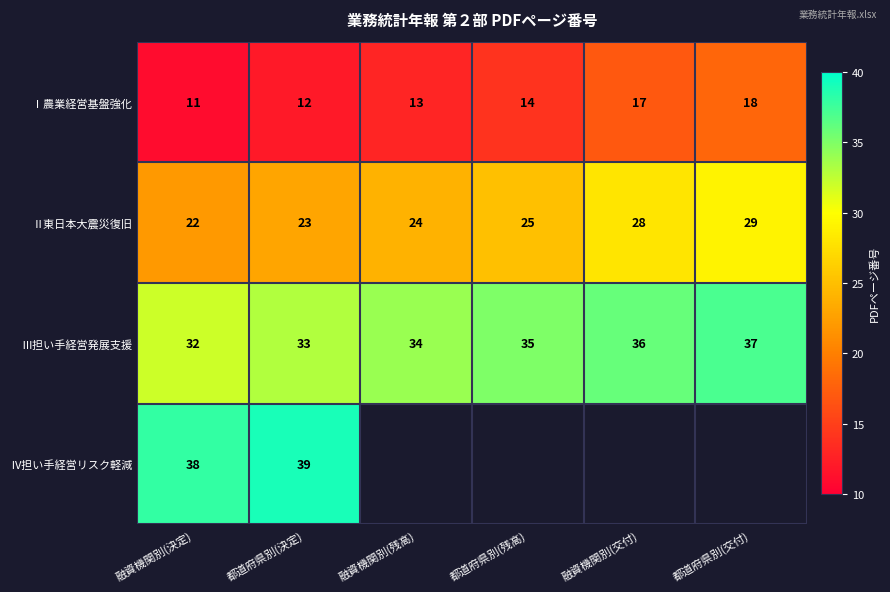

Which has a higher value, 融資機関別(残高) or 融資機関別(決定)?

融資機関別(残高)